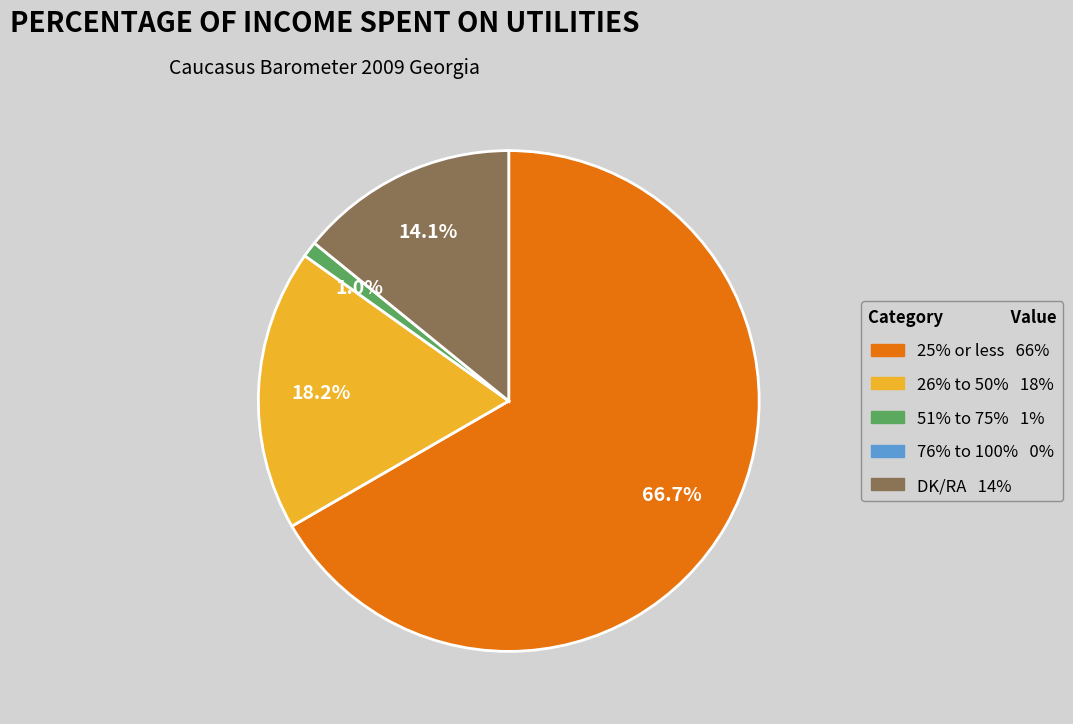

Is there a majority slice in this chart?

Yes